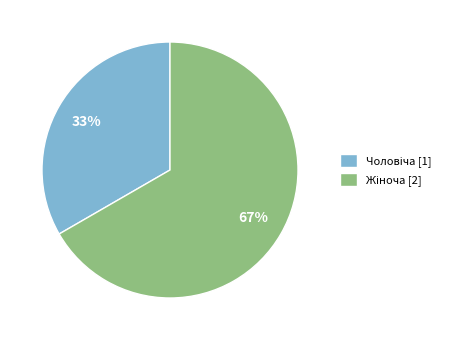

To the nearest percent, what is the average slice percentage?

50%